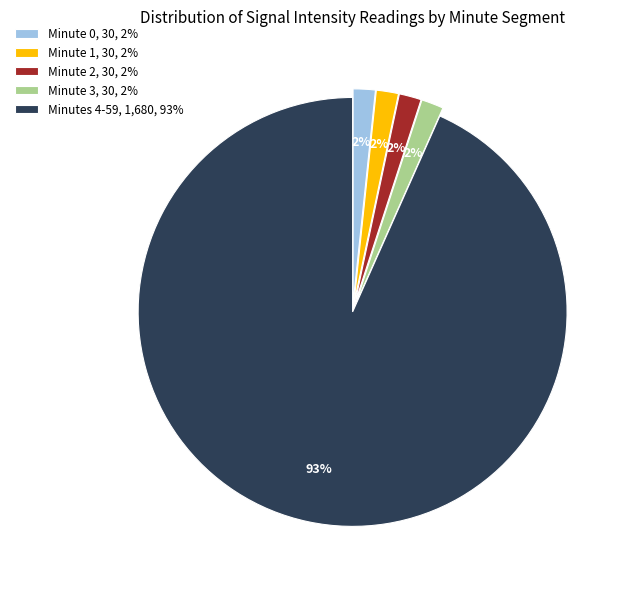

The Minute 3, 30, 2% slice represents 16% of the pie. True or false?

False